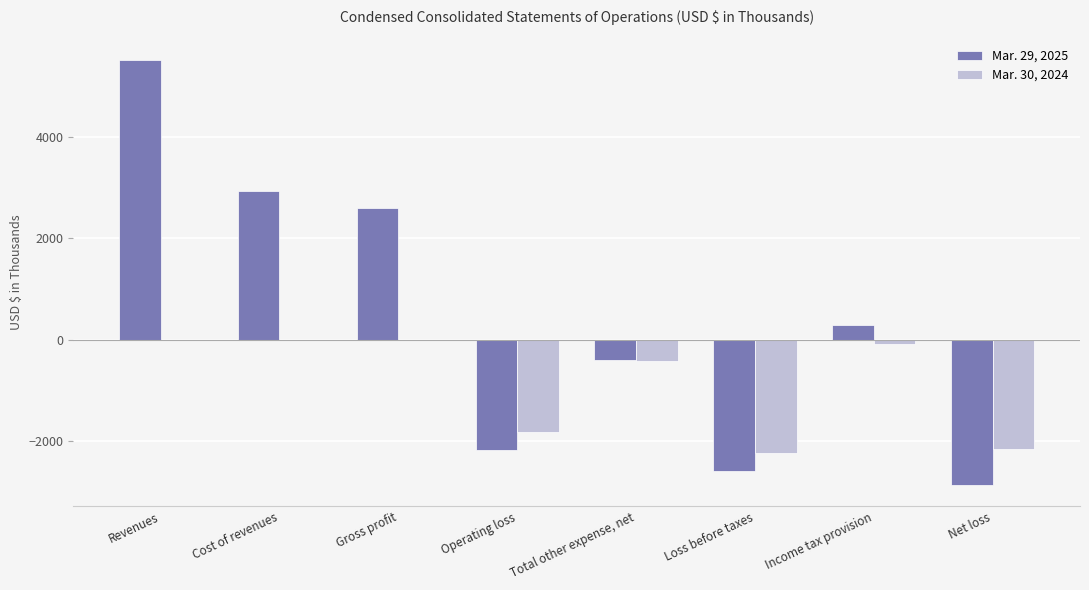

What are all the series names shown in the legend?

Mar. 29, 2025, Mar. 30, 2024